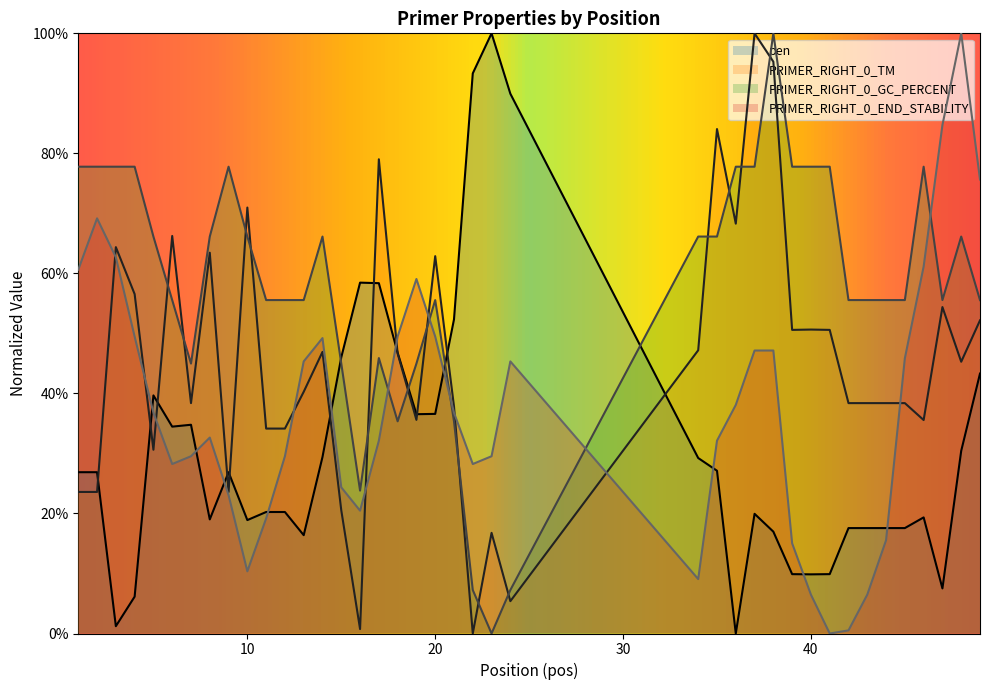

What are all the series names shown in the legend?

pen, PRIMER_RIGHT_0_TM, PRIMER_RIGHT_0_GC_PERCENT, PRIMER_RIGHT_0_END_STABILITY